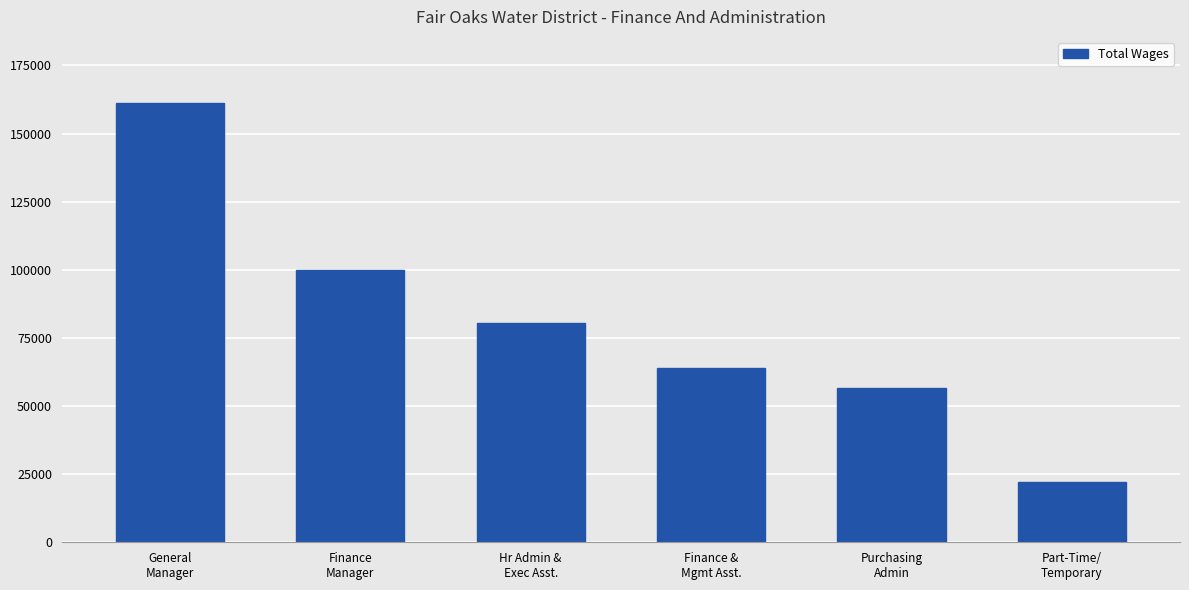

The value at Part-Time/
Temporary is 14312. True or false?

False